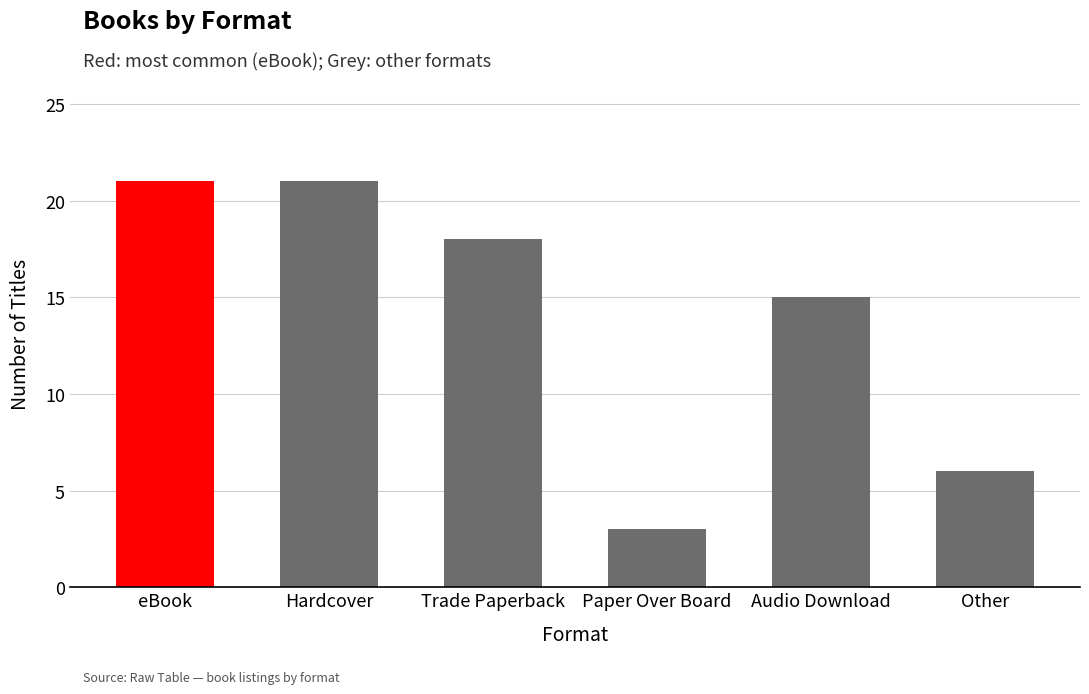

Does the chart contain any negative values?

No